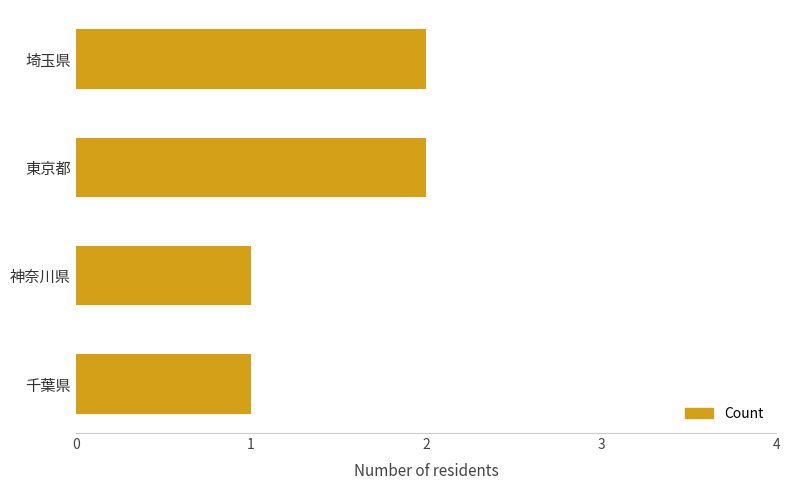

Reading bottom to top, list all the values displayed in this chart.

1	1	2	2